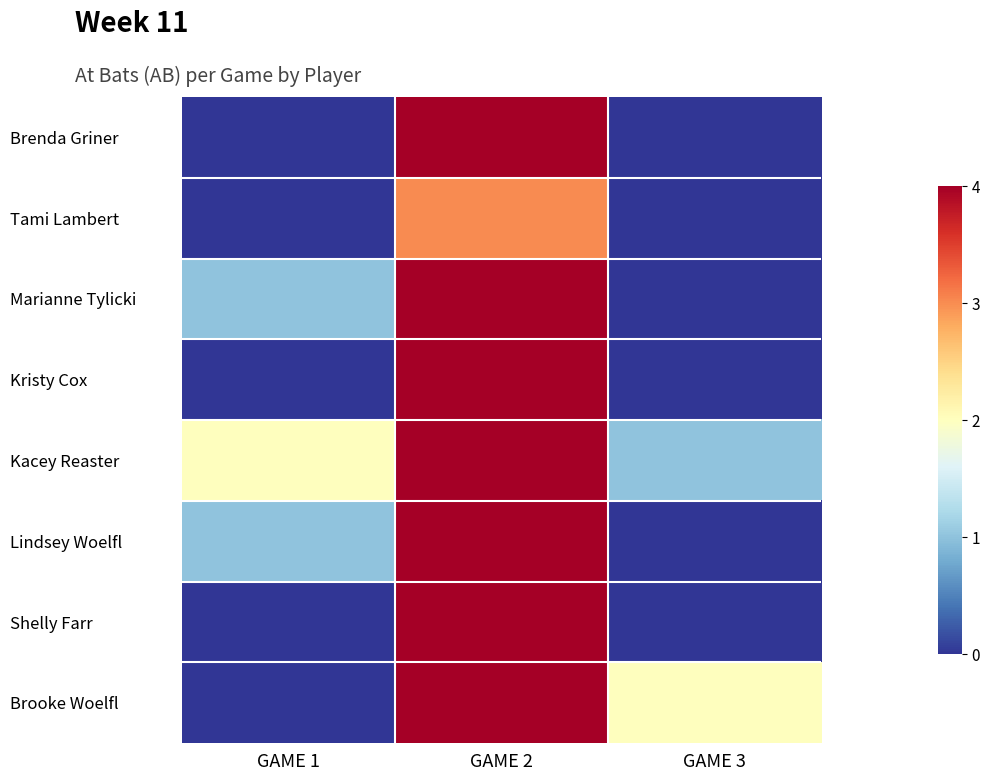

Which has a higher value, GAME 2 or GAME 1?

GAME 2